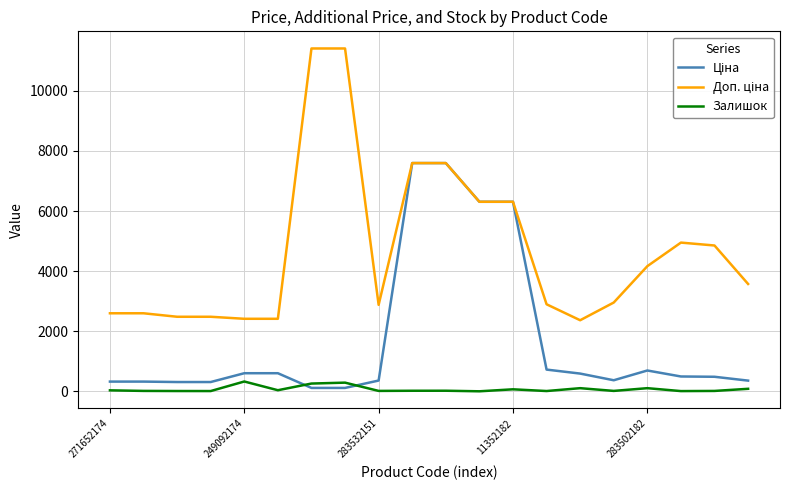

What is the maximum value shown in the chart?

11410.0